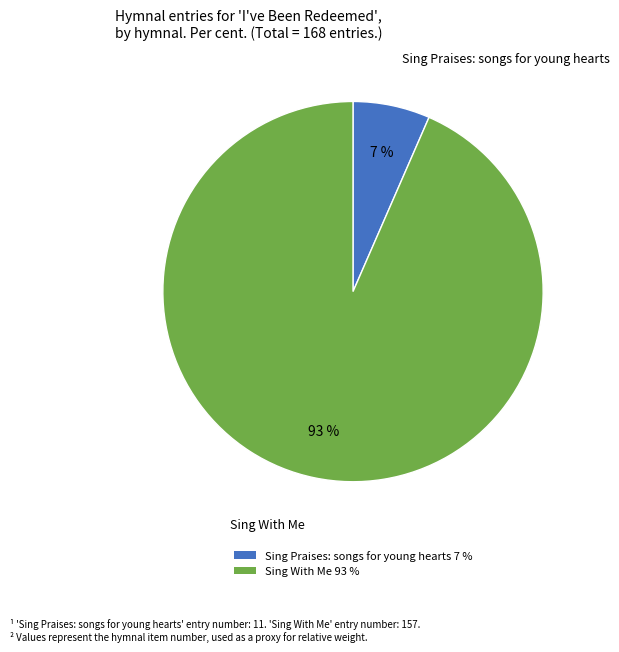

To the nearest percent, what percentage of the pie is Sing Praises: songs for young hearts?

7%